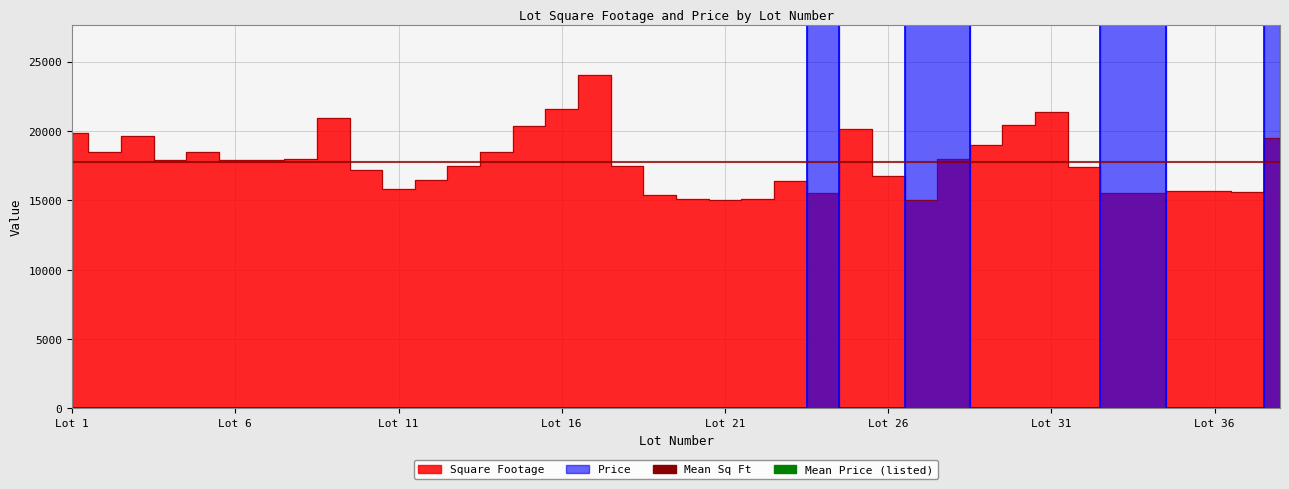

At which category is the sum across all series the highest?

38